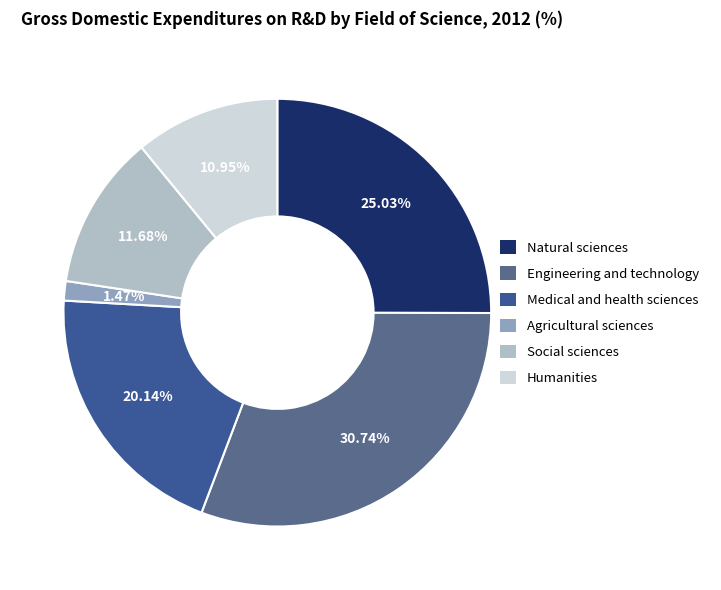

Which has a higher value, Engineering and technology or Social sciences?

Engineering and technology